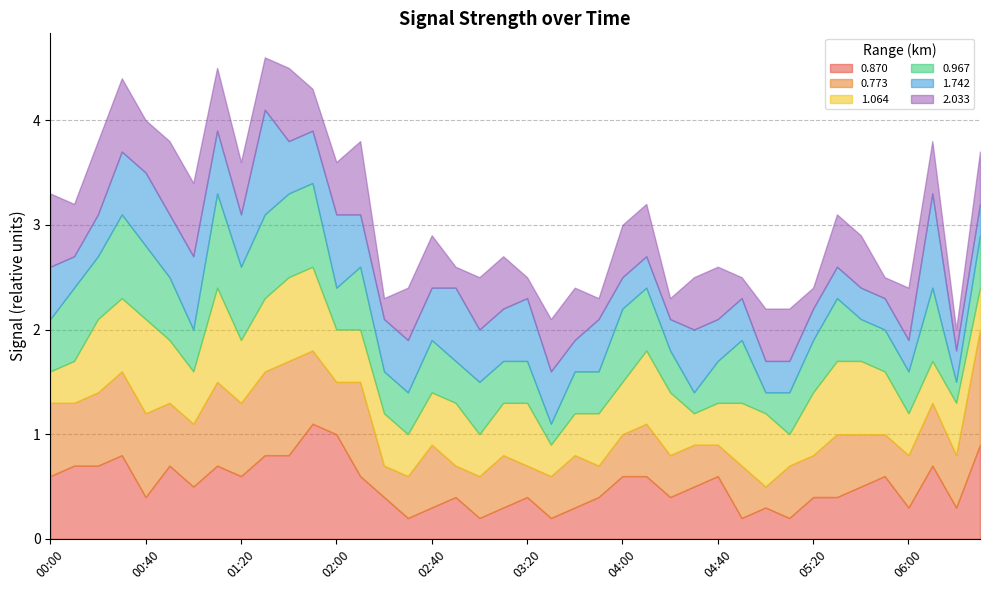

In 0.870, how many points are higher than both neighbors (excluding endpoints)?

10